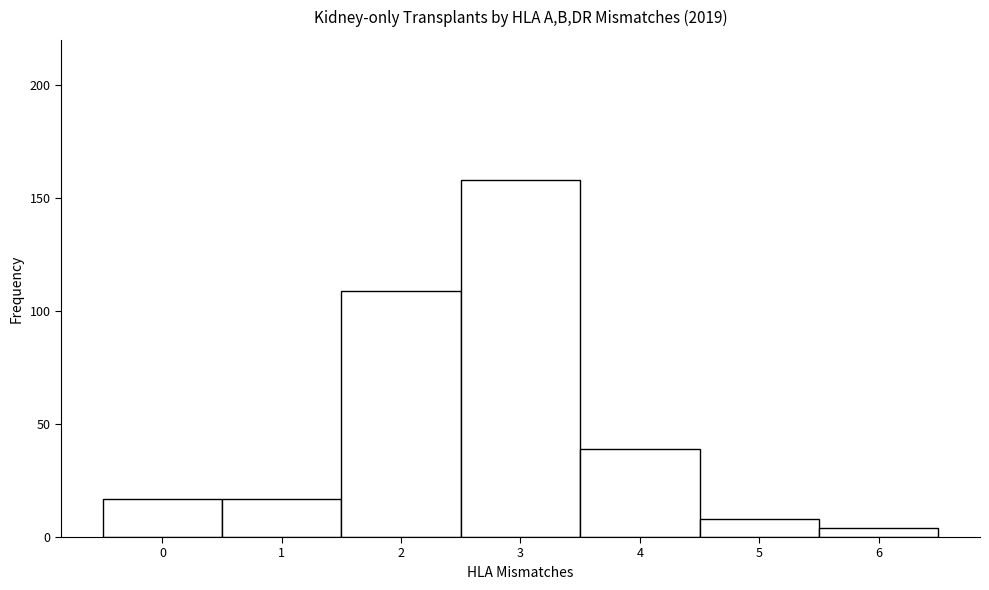

Reading left to right, transcribe this chart: for each bar, give the range it covers on the x-axis and its height. The values are not printed on the chart, so give them approximately, as read against the axis.

-0.5 to 0.5: 15
0.5 to 1.5: 15
1.5 to 2.5: 110
2.5 to 3.5: 160
3.5 to 4.5: 40
4.5 to 5.5: 10
5.5 to 6.5: under 5